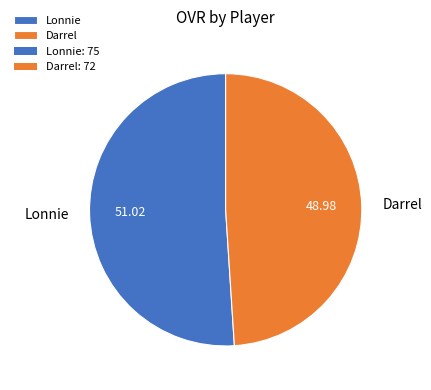

Which category has the biggest portion of the pie?

Lonnie